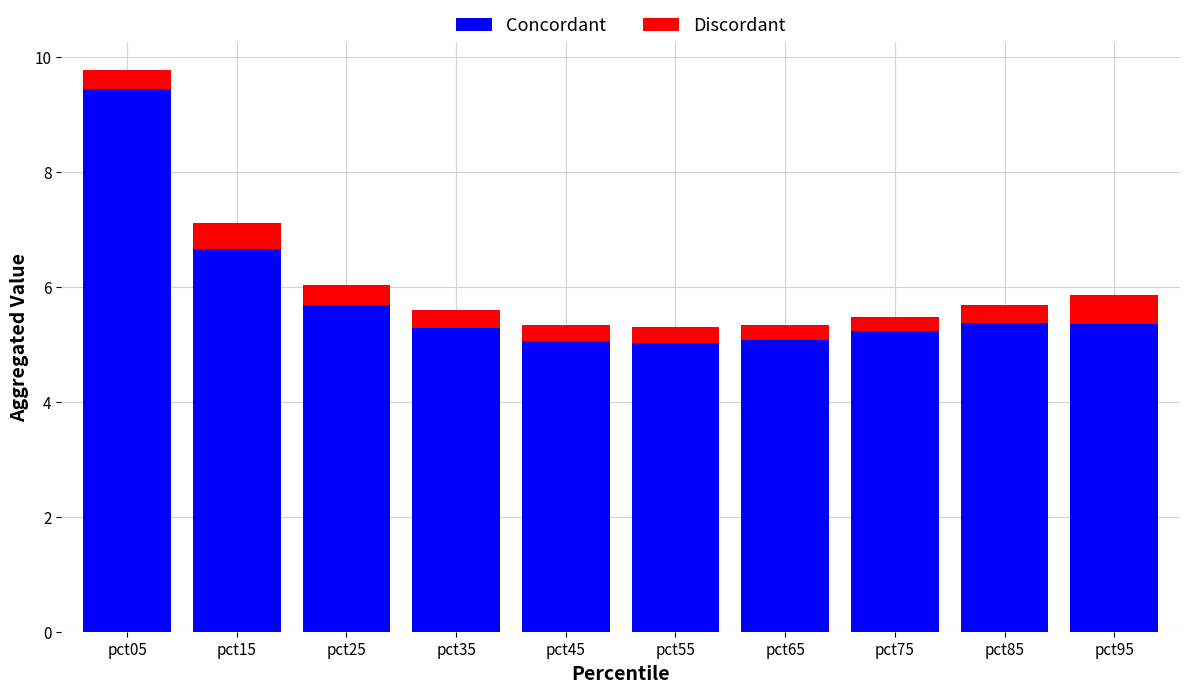

Read the Concordant value at pct25.

5.7